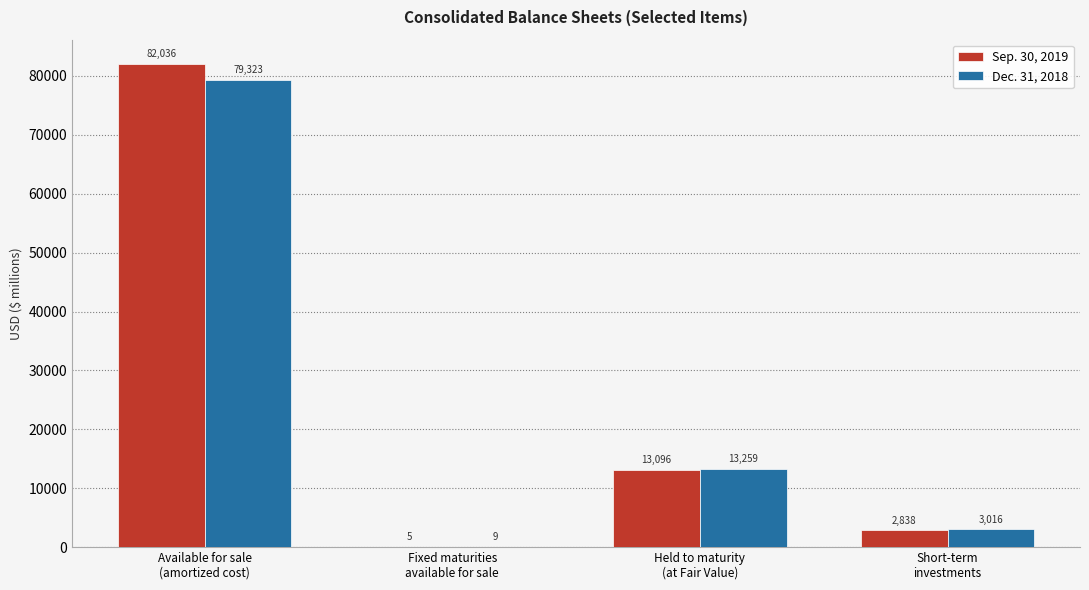

What is the sum of all Dec. 31, 2018 values?

95607